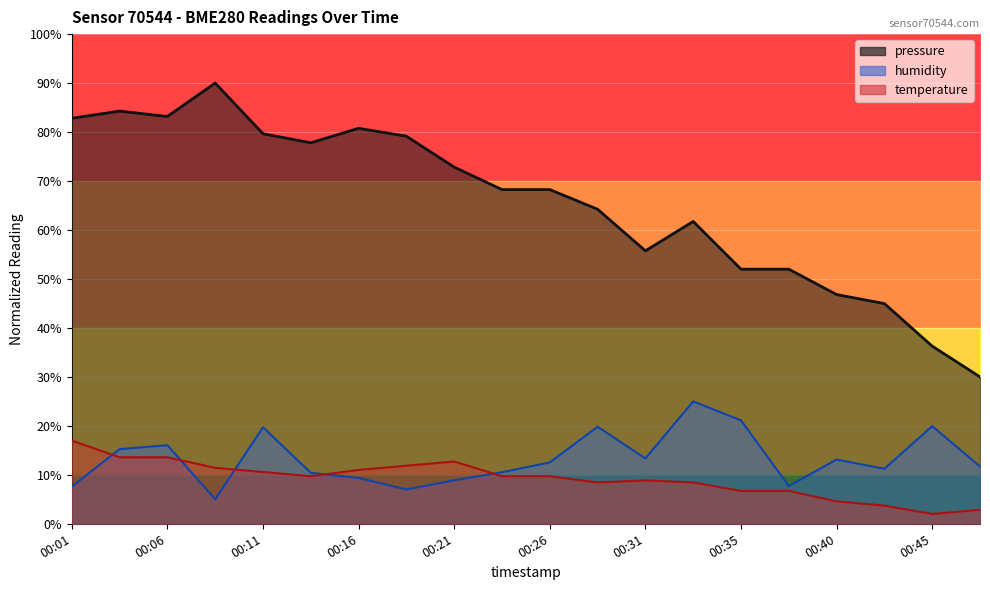

At which category does the chart reach its minimum across all series?

00:45